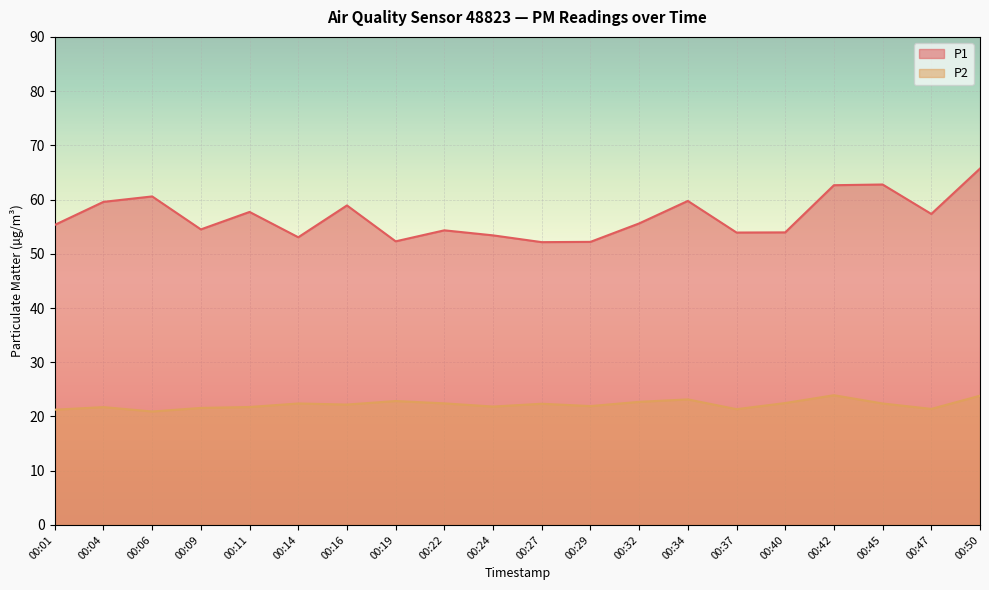

What is the minimum value shown in the chart?

20.9